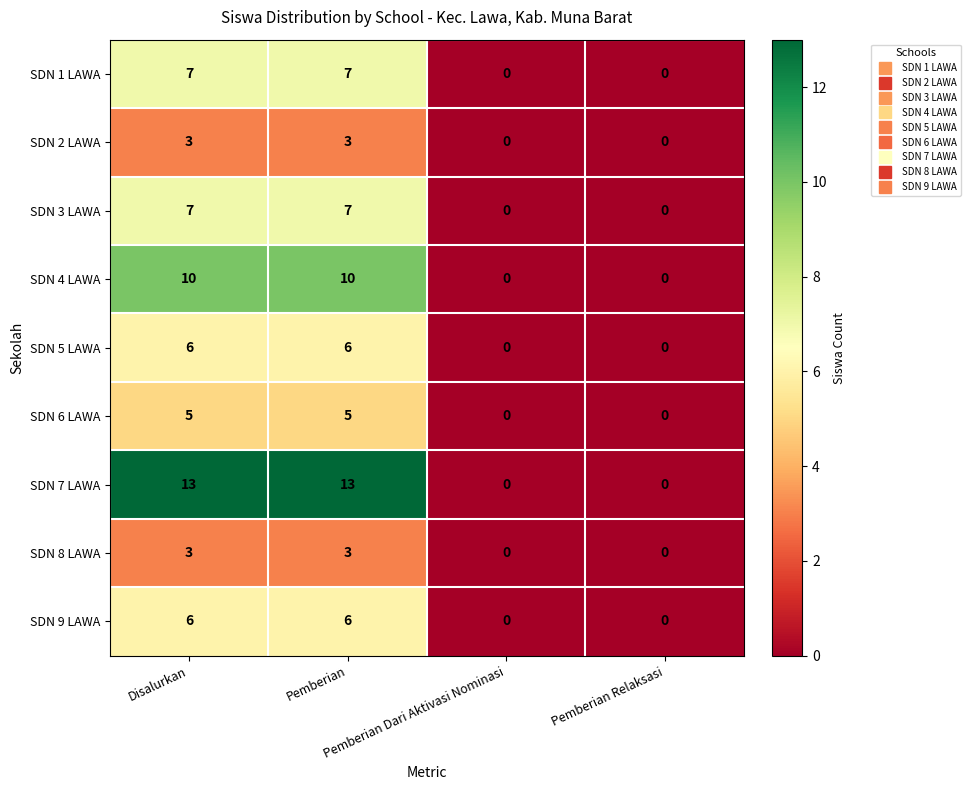

How many SDN 3 LAWA values are between 0 and 7?

4